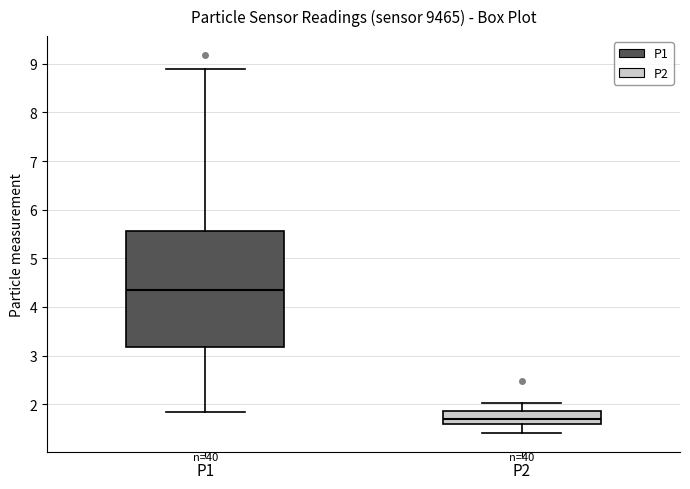

Where is the lower edge of the box for P2 on the y-axis? The values are not printed on the chart, so give them approximately, as read against the axis.

1.6